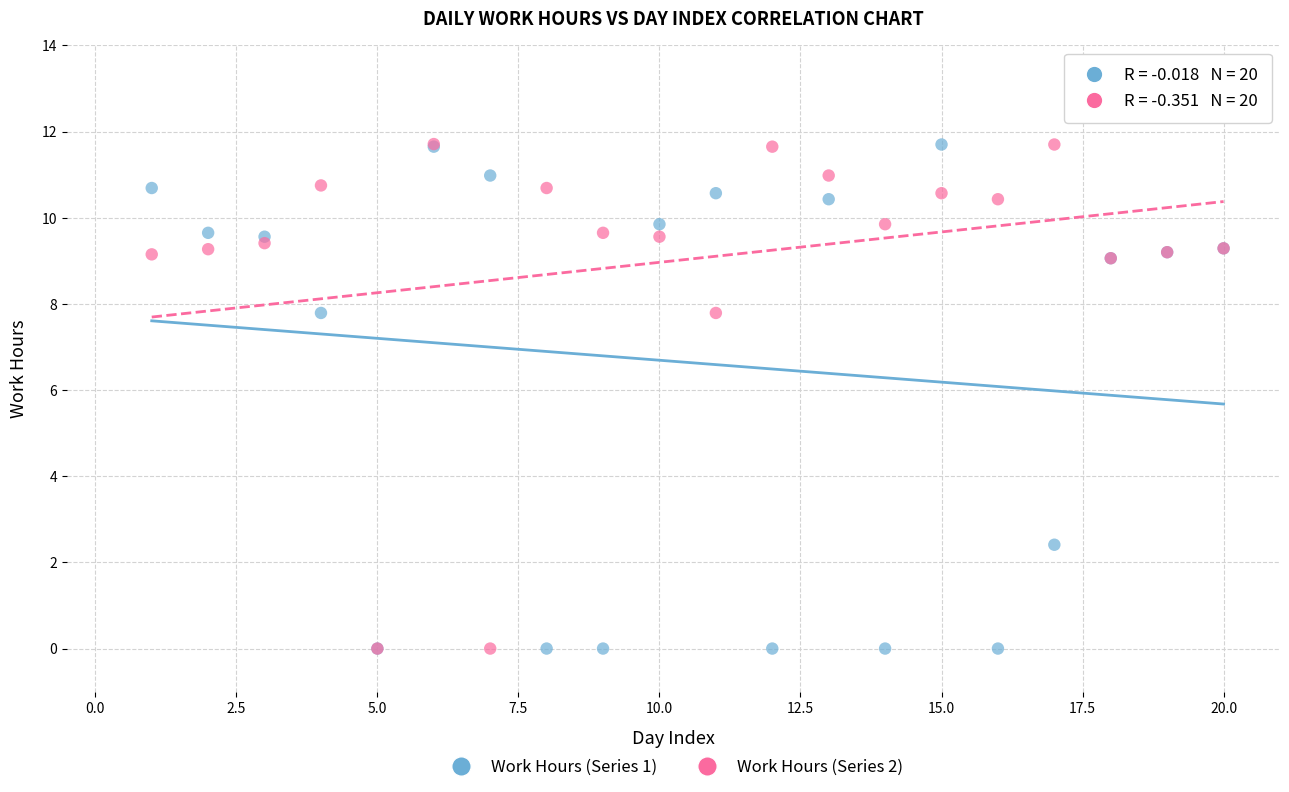

What are all the series names shown in the legend?

Work Hours (Series 1), Work Hours (Series 2)